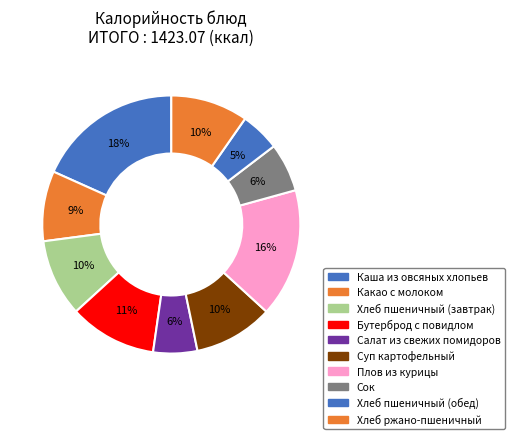

Does any single category account for the majority?

No